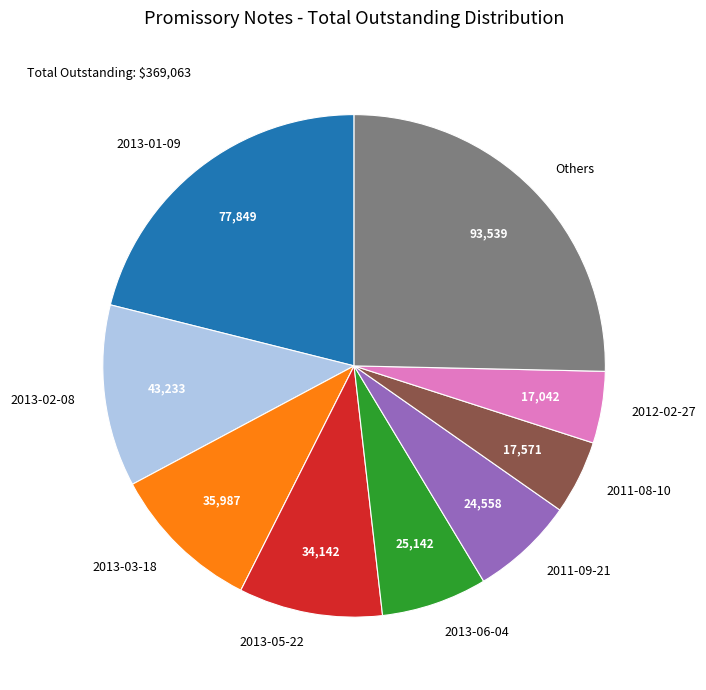

Which has a higher value, 2013-01-09 or Others?

Others